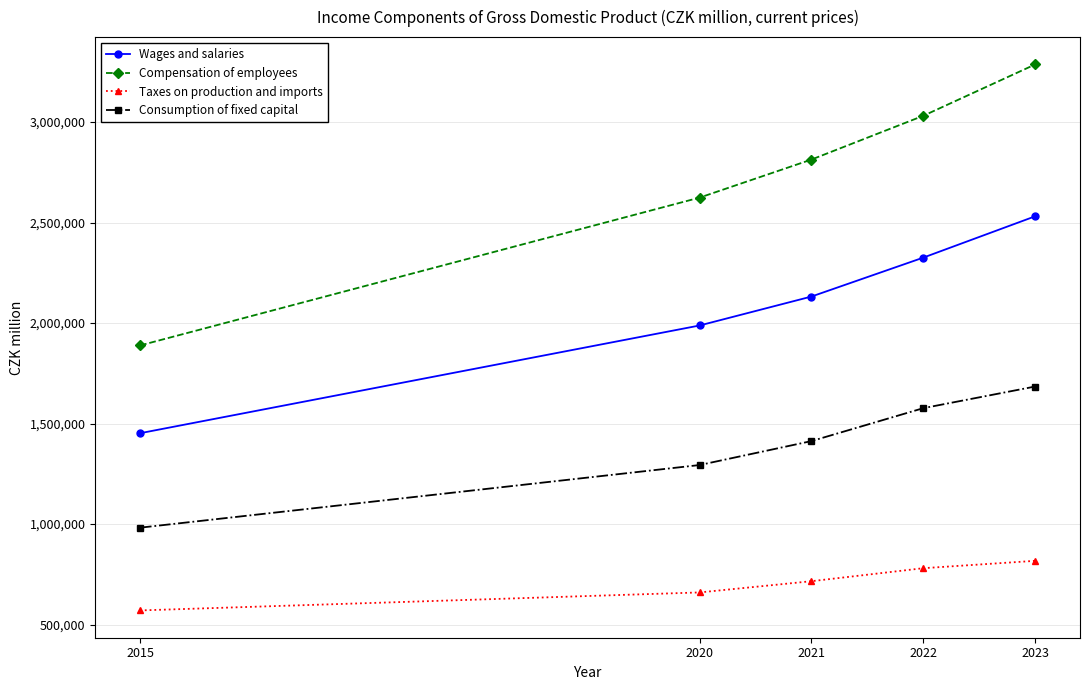

What is the lowest value of the Compensation of employees series?

1888558